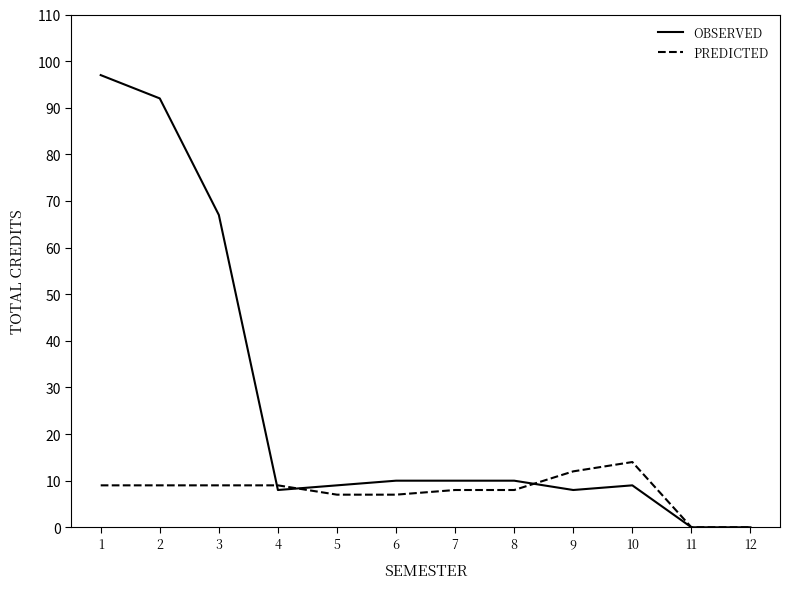

Between 3 and 11, which series saw the biggest shift?

OBSERVED